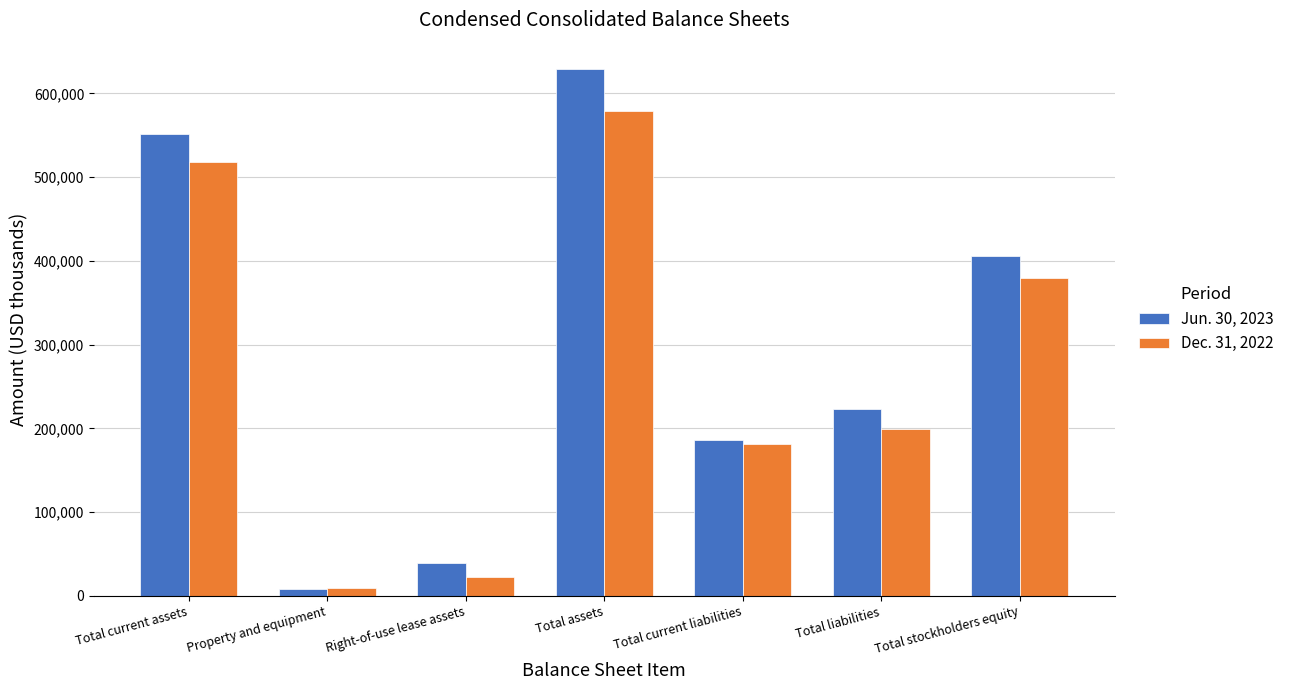

What is the value of the Dec. 31, 2022 bar at the 2nd from the left?

8934